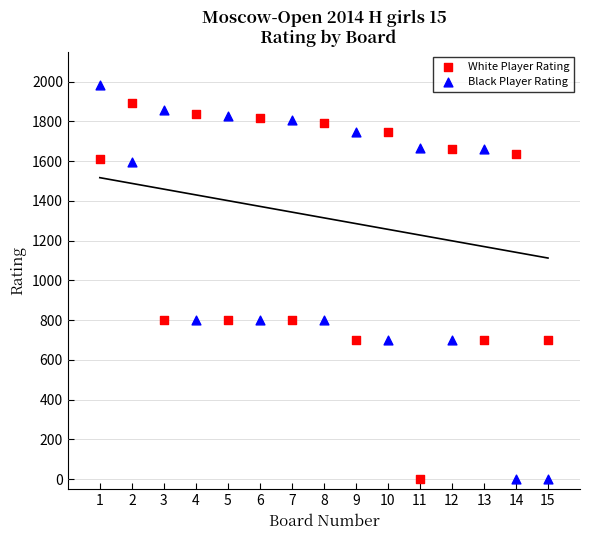

What is the X range (max minus min) for the scatter plot?

14